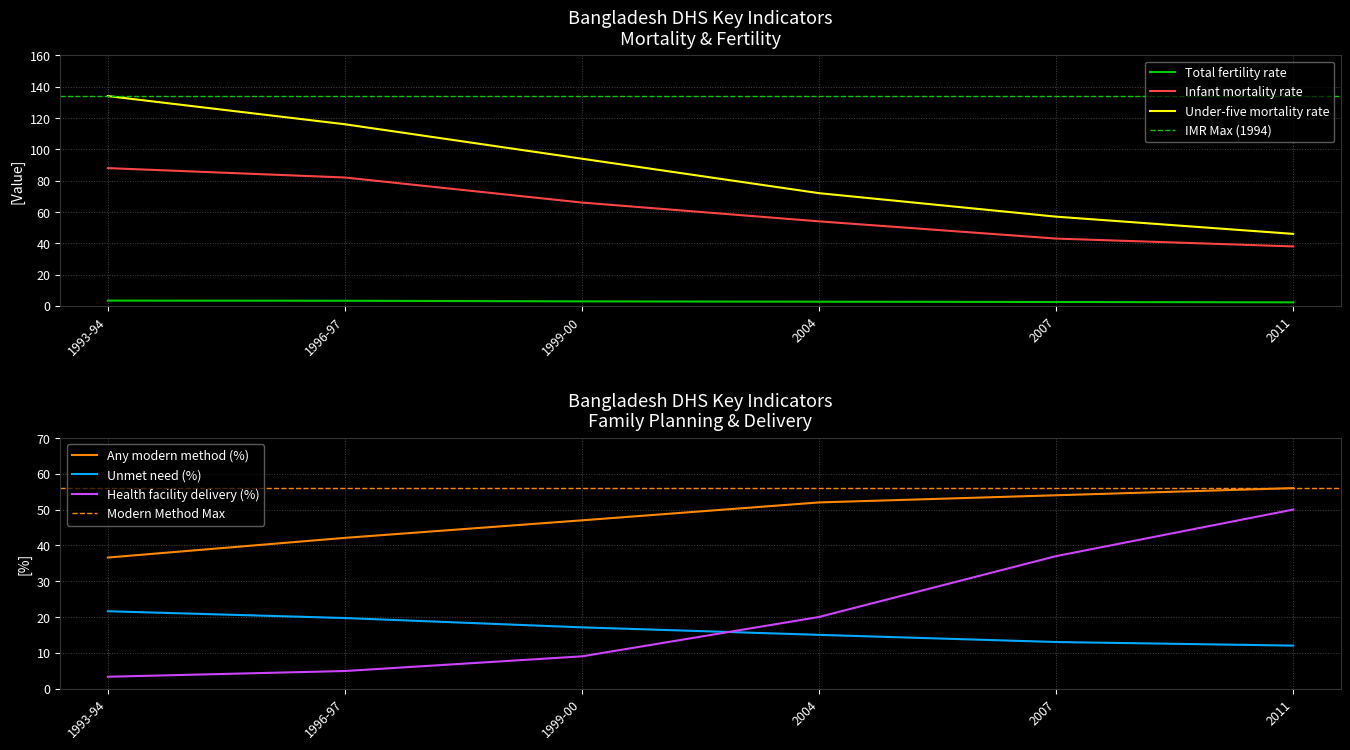

What is the sum of all Infant mortality rate values?

371.0